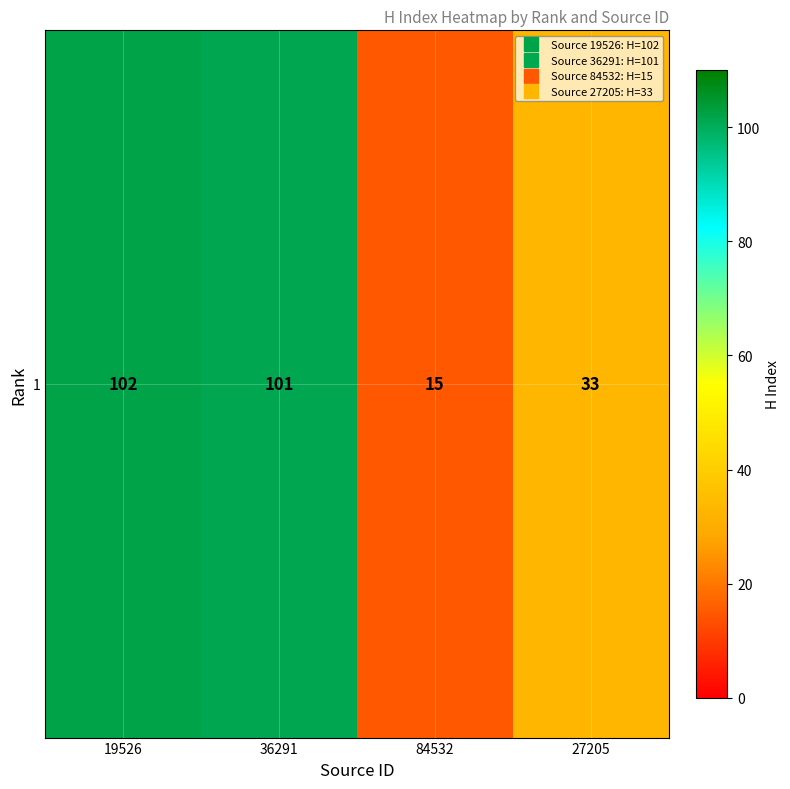

What is the minimum value shown in the chart?

15